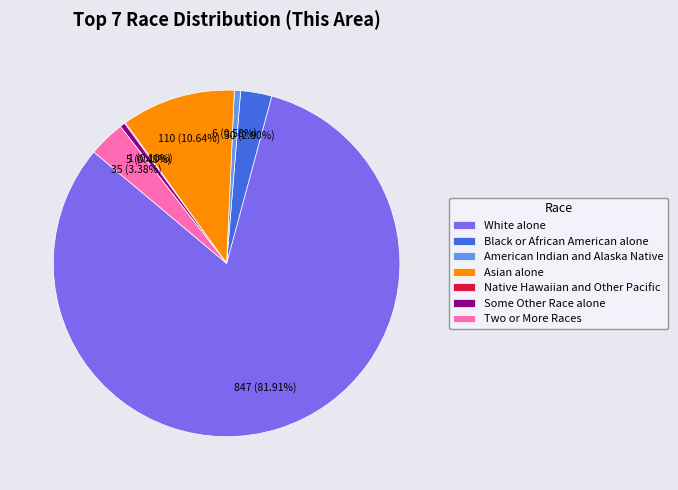

Which has a higher value, Two or More Races or White alone?

White alone